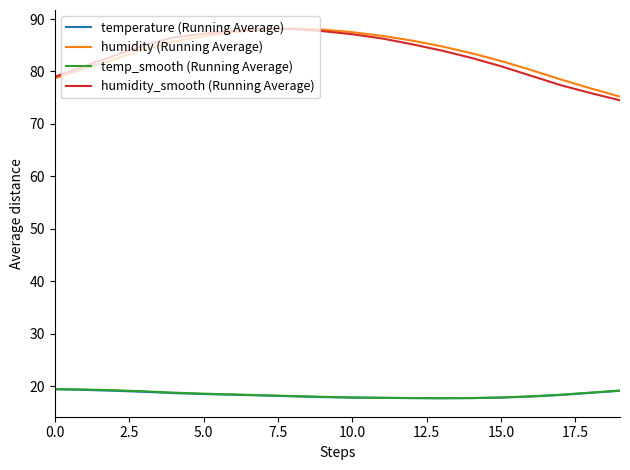

What is the maximum value for humidity_smooth (Running Average)?

88.1